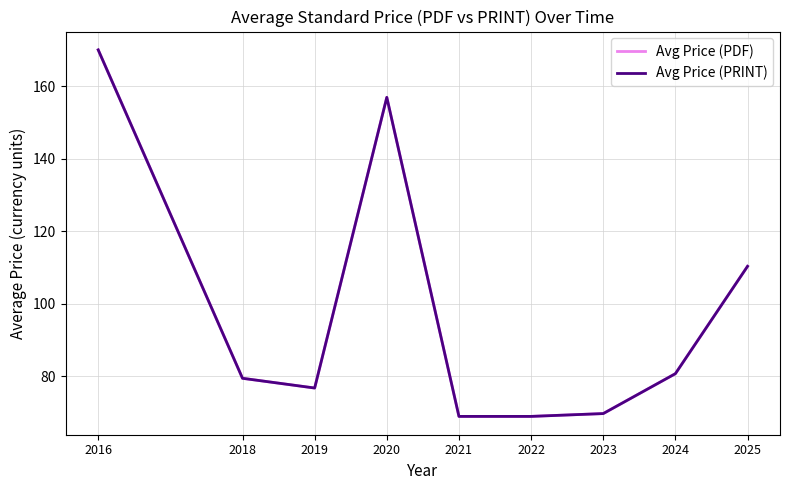

True or false: Avg Price (PDF) and Avg Price (PRINT) intersect in this chart.

False